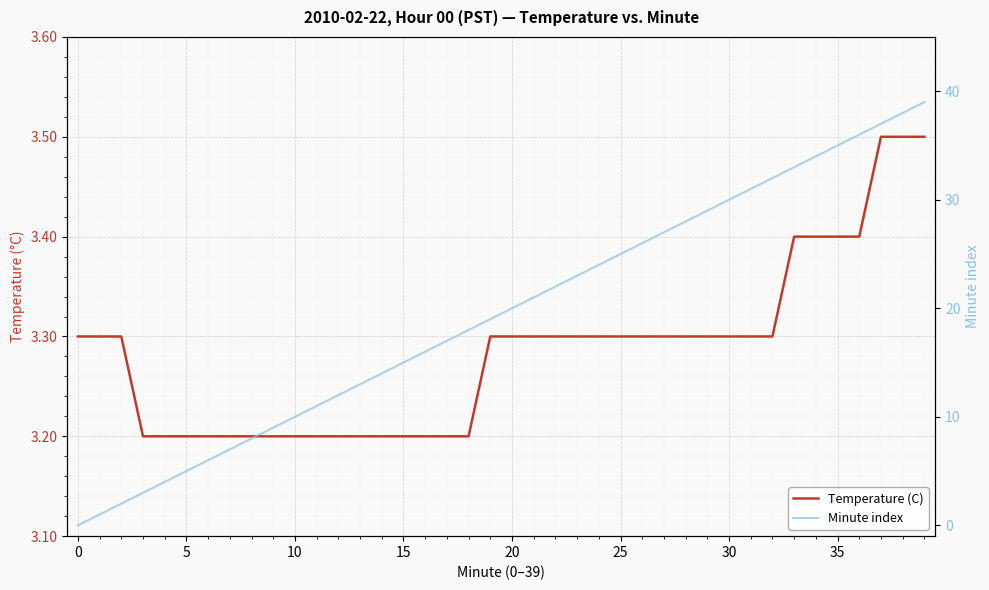

What is the difference between the second highest and minimum values in the Minute index series?

38.0